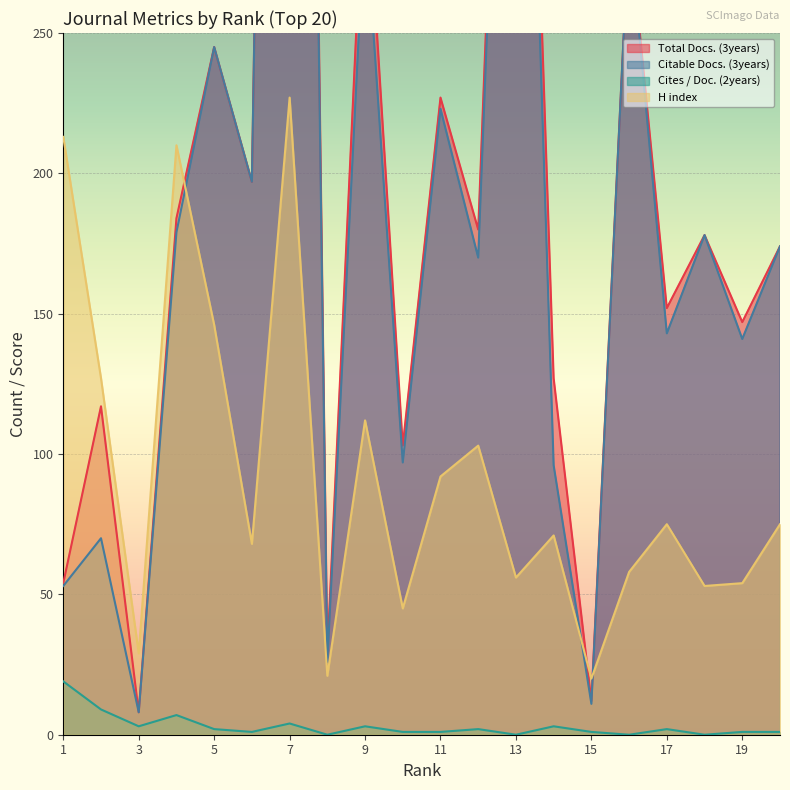

How many values in the Total Docs. (3years) series exceed 178?

9